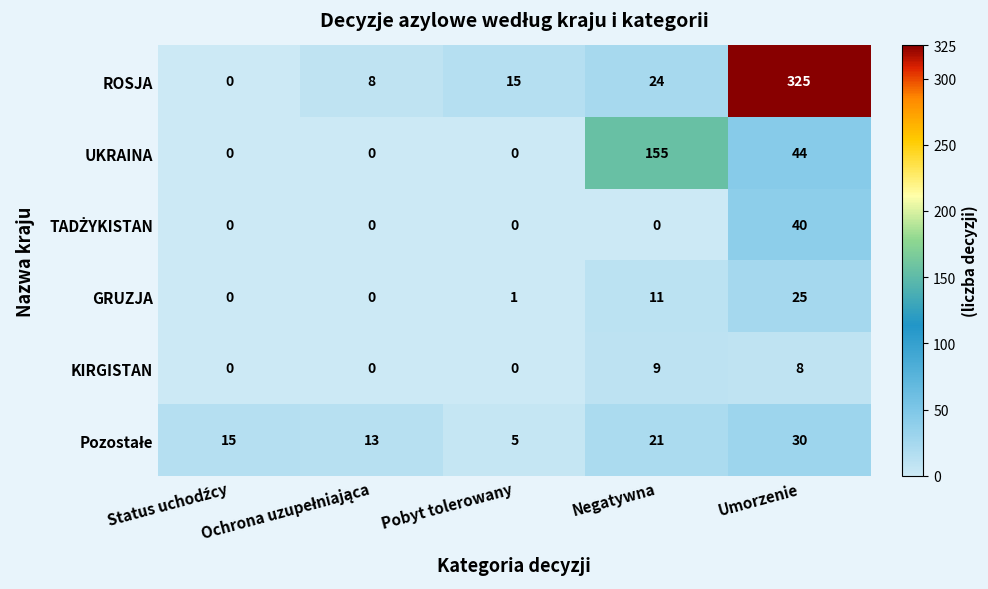

Which series has the largest range (max minus min)?

ROSJA